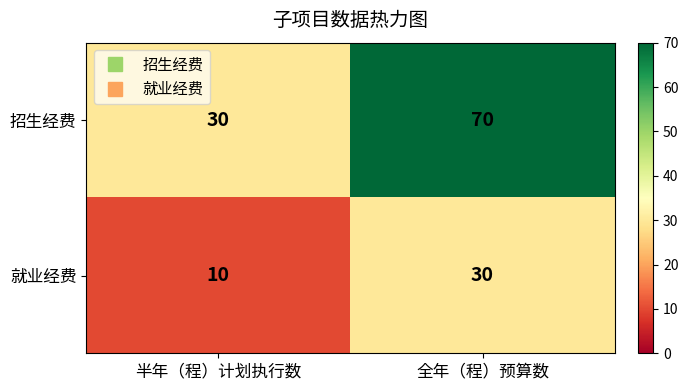

Rank the series by their average value, from lowest to highest.

就业经费, 招生经费